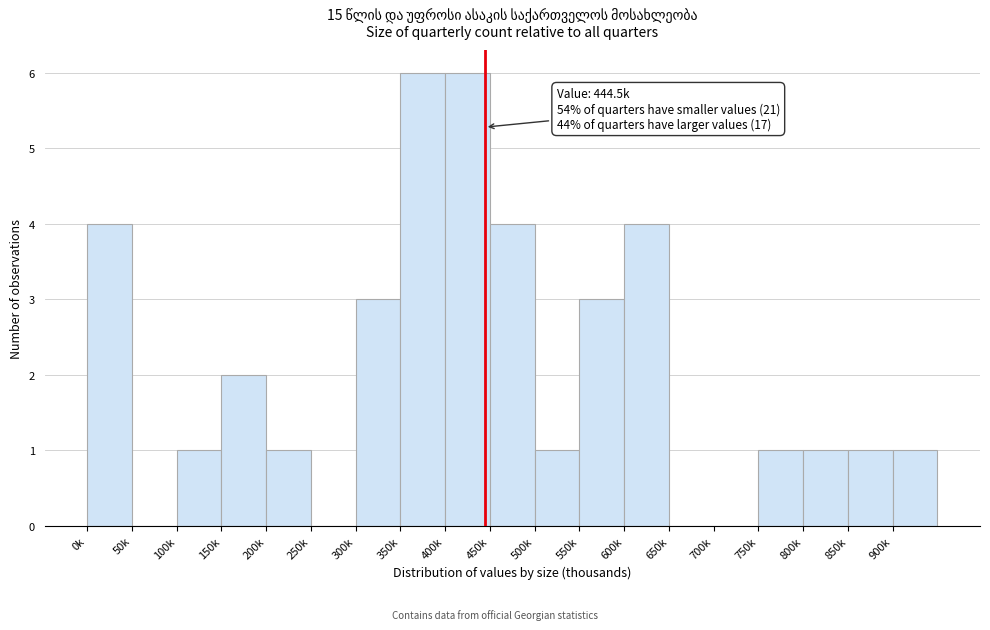

Reading left to right, extract all data points from this chart.

0k=4	50k=0	100k=1	150k=2	200k=1	250k=0	300k=3	350k=6	400k=6	450k=4	500k=1	550k=3	600k=4	650k=0	700k=0	750k=1	800k=1	850k=1	900k=1